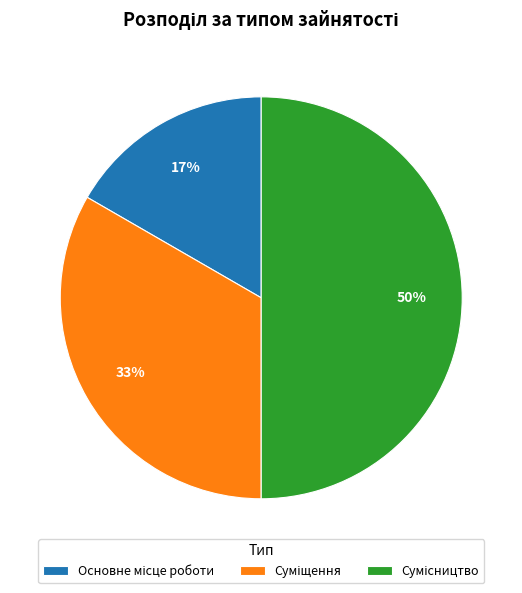

To the nearest percent, what is the difference between the largest and smallest slice percentages?

33%